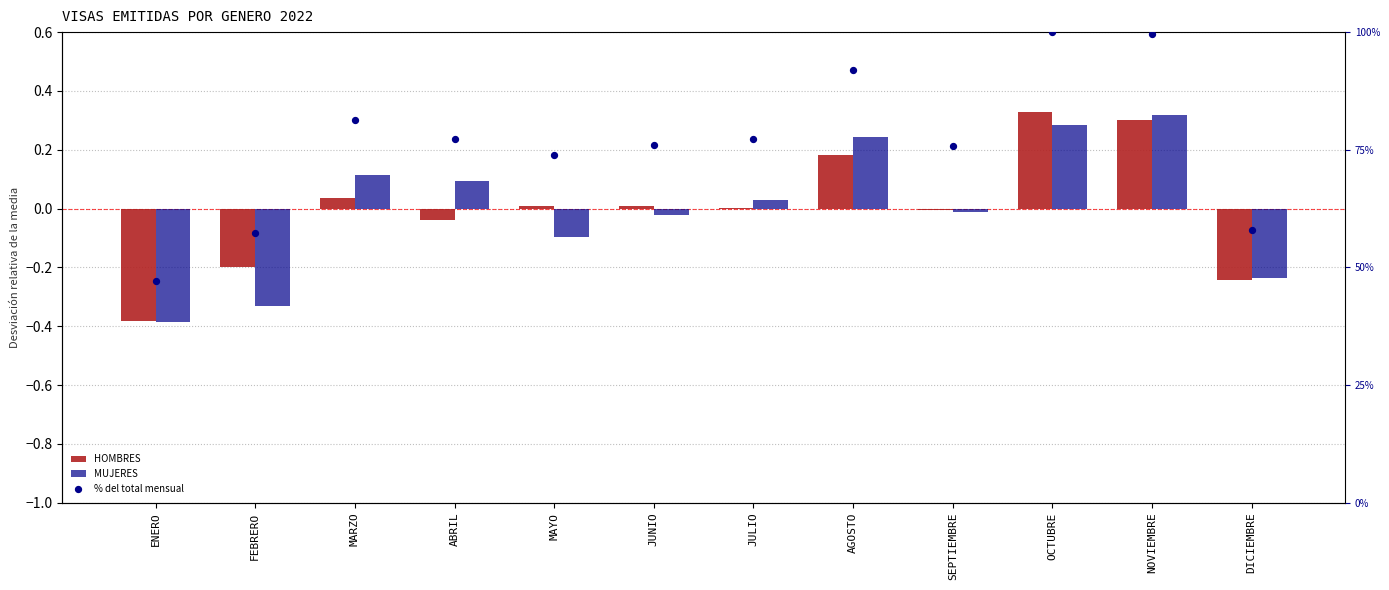

What are all the series names shown in the legend?

HOMBRES, MUJERES, % del total mensual